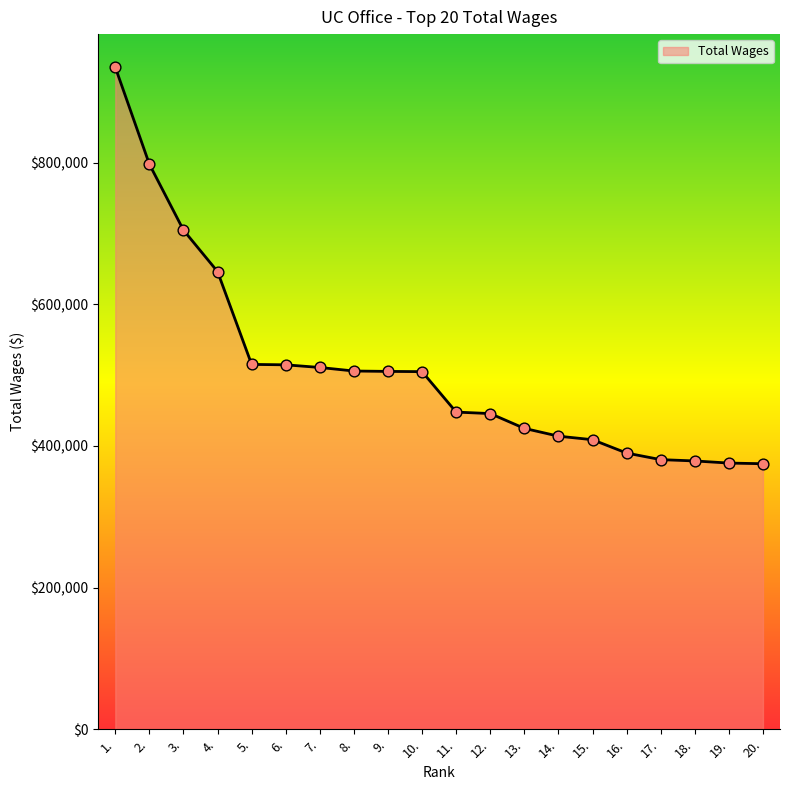

What is the change in value from 14. to 17.?

-33126